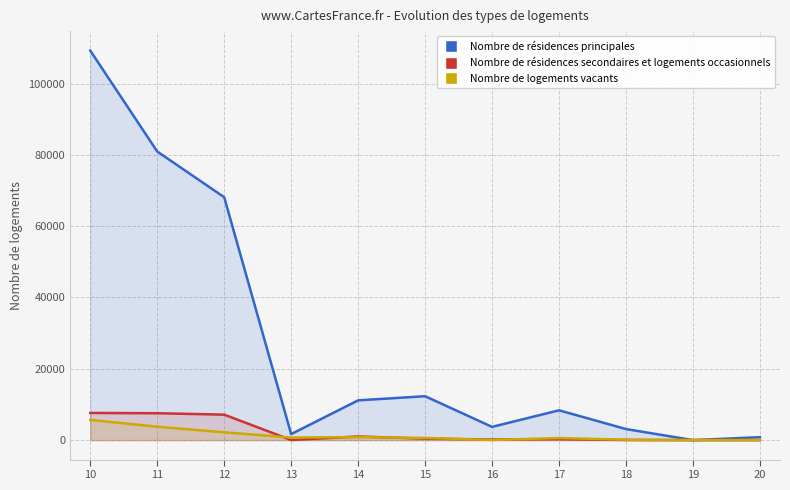

Reading right to left, what are all the values shown in this chart?

Nombre de résidences principales: 20=820	19=0	18=3100	17=8360	16=3710	15=12310	14=11150	13=1680	12=68120	11=80940	10=109240
Nombre de résidences secondaires et logements occasionnels: 20=0	19=0	18=30	17=270	16=170	15=410	14=1020	13=30	12=7140	11=7540	10=7620
Nombre de logements vacants: 20=30	19=0	18=110	17=580	16=40	15=600	14=850	13=720	12=2190	11=3760	10=5660